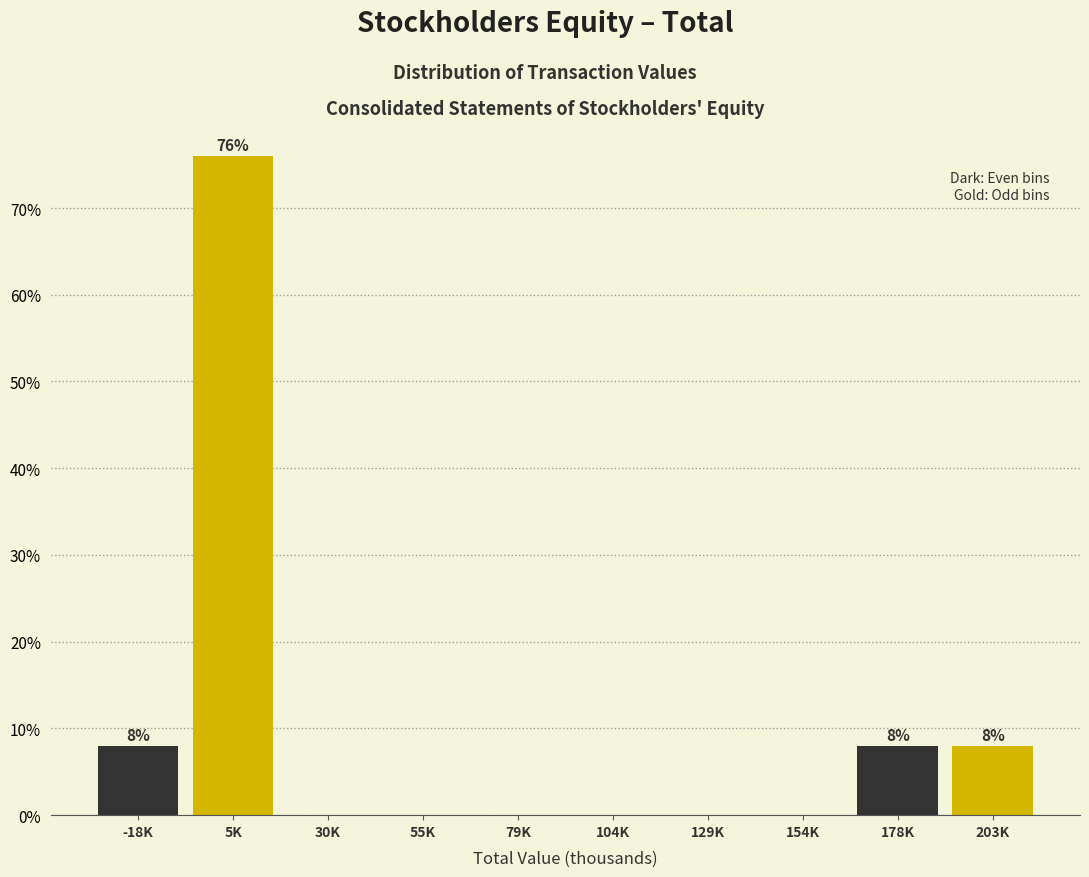

Reading left to right, extract all data points from this chart.

-18K=8	5K=76	30K=0	55K=0	79K=0	104K=0	129K=0	154K=0	178K=8	203K=8